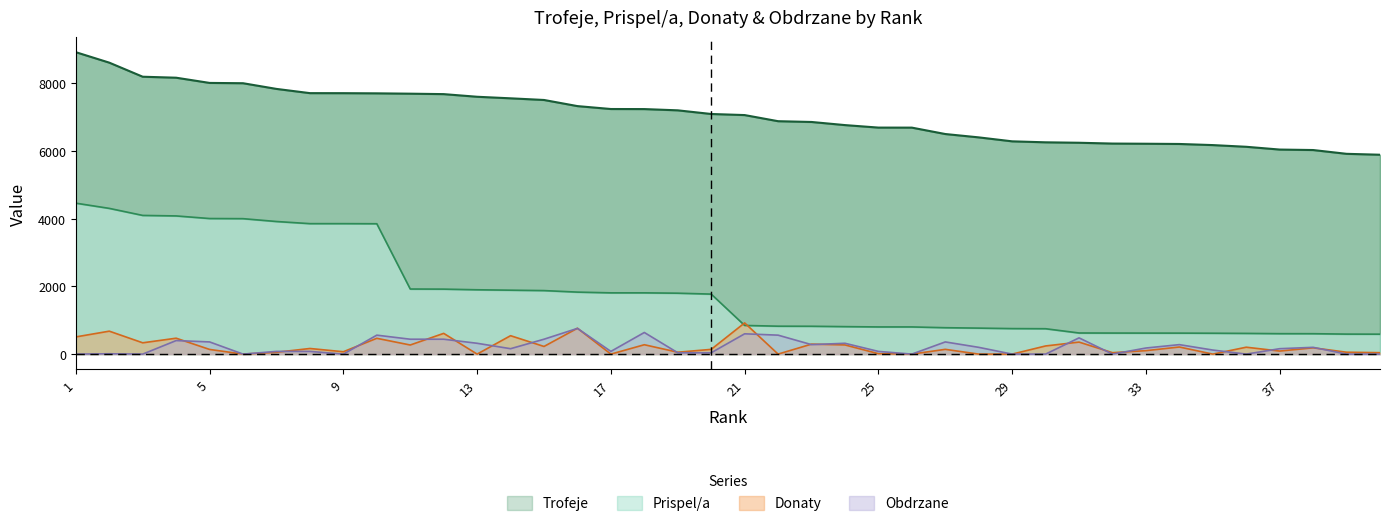

What are all the series names shown in the legend?

Trofeje, Prispel/a, Donaty, Obdrzane